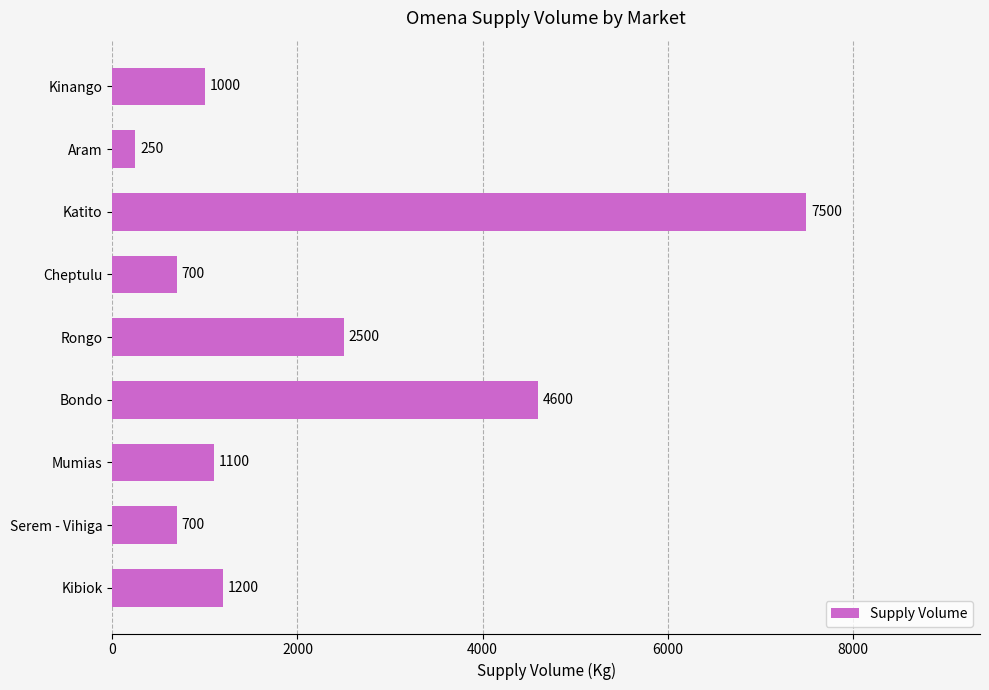

Count the number of categories in the chart.

9